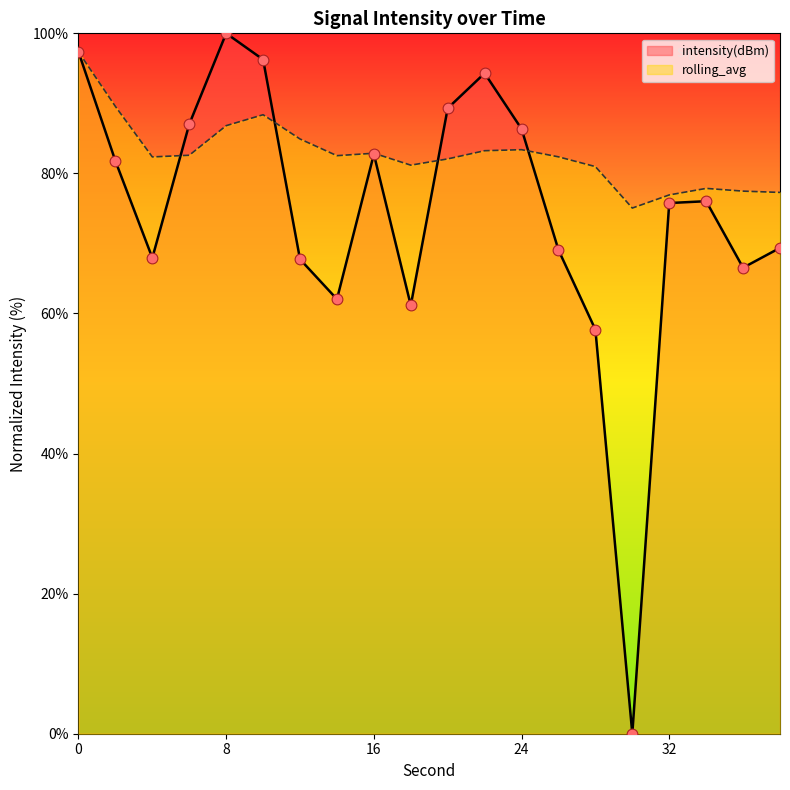

Which series has the largest total across all categories?

rolling_avg